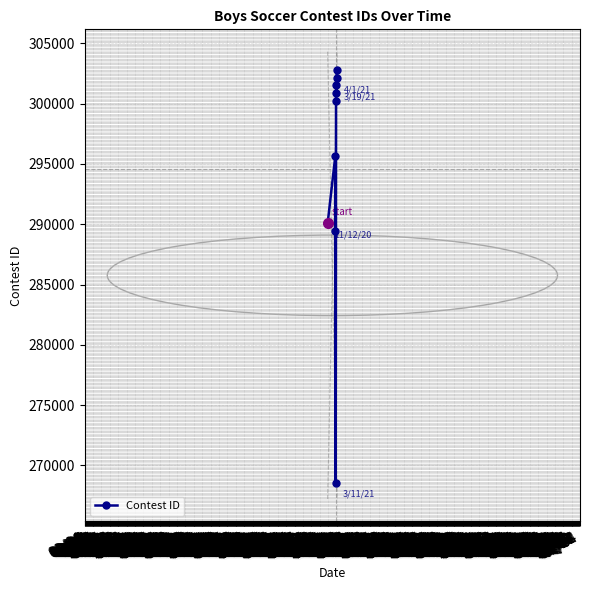

What is the value of the 8th point from the left?

302799